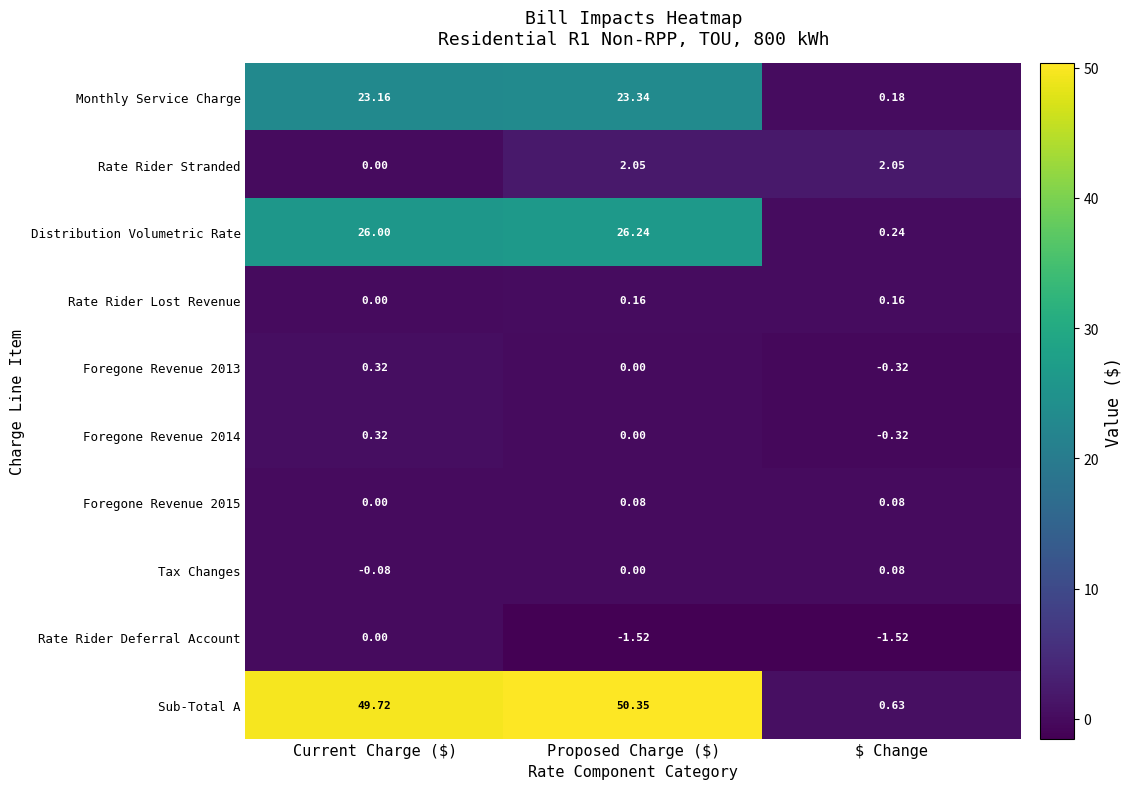

At which label does Rate Rider Deferral Account reach its peak?

Current Charge ($)